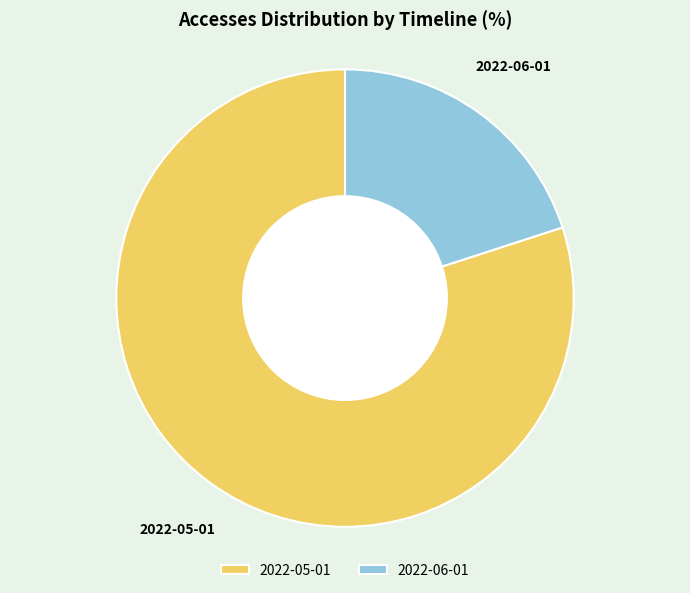

Is it true that 2022-06-01 is 20% of the pie?

True